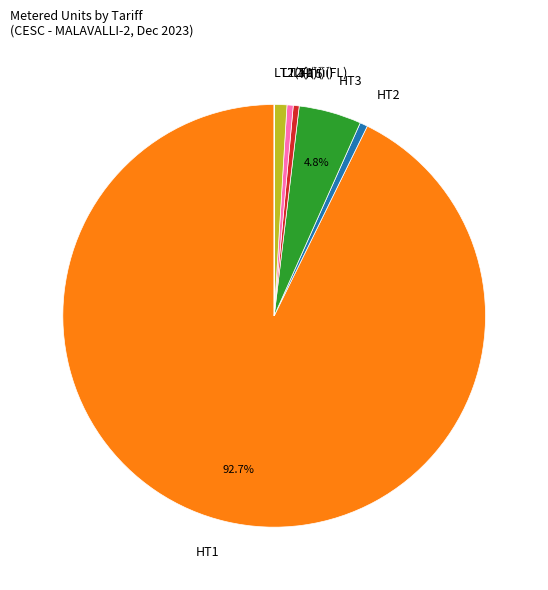

To the nearest percent, what portion does HT2 represent?

1%